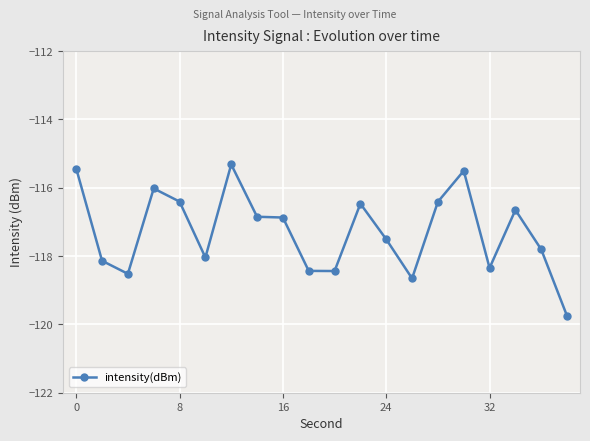

What is the value of the 2nd point from the left?

-118.1